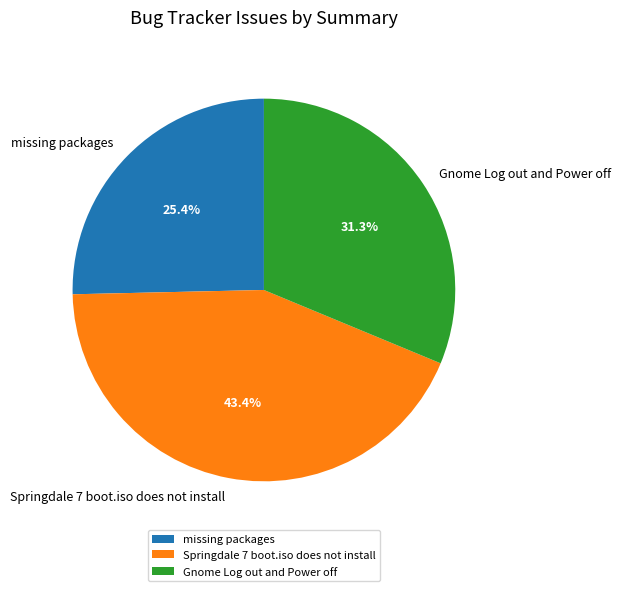

What portion of the pie excludes missing packages?

74.6%